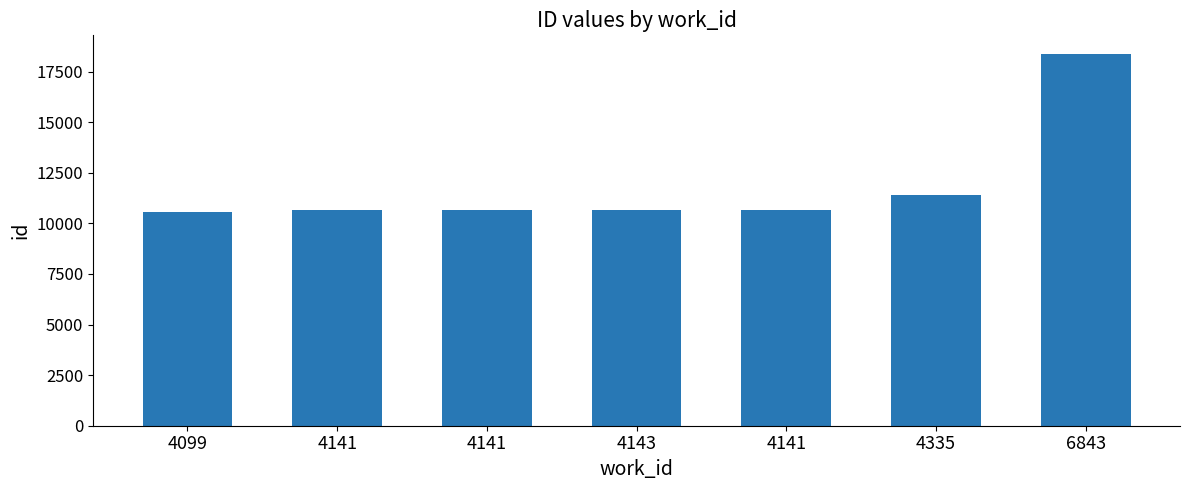

List the labels in order of value, largest first.

6843, 4335, 4141, 4143, 4141, 4141, 4099